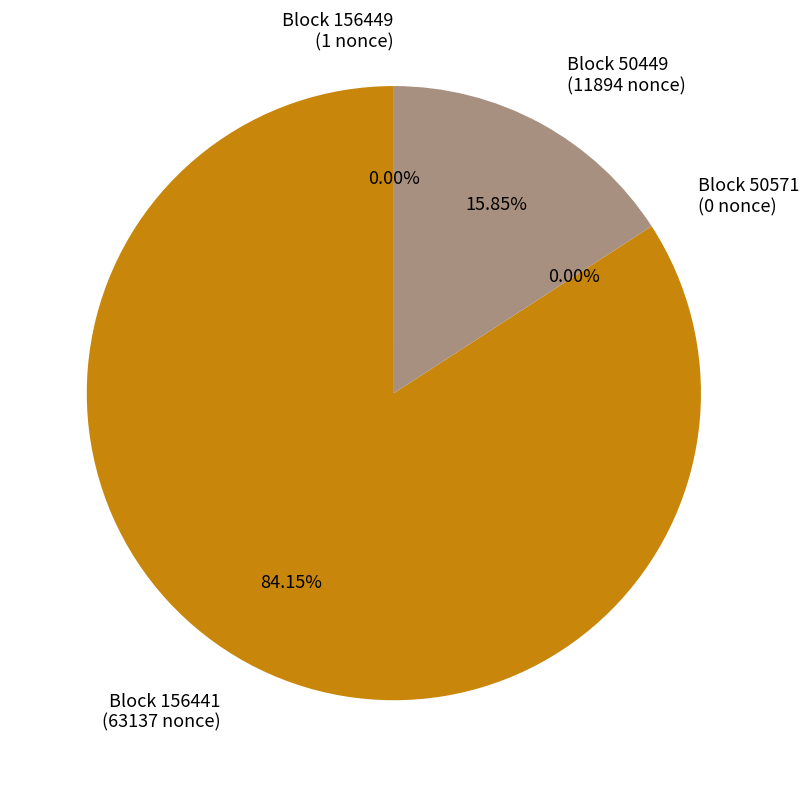

To the nearest percent, what is the combined percentage of 156441 and 50571?

84%